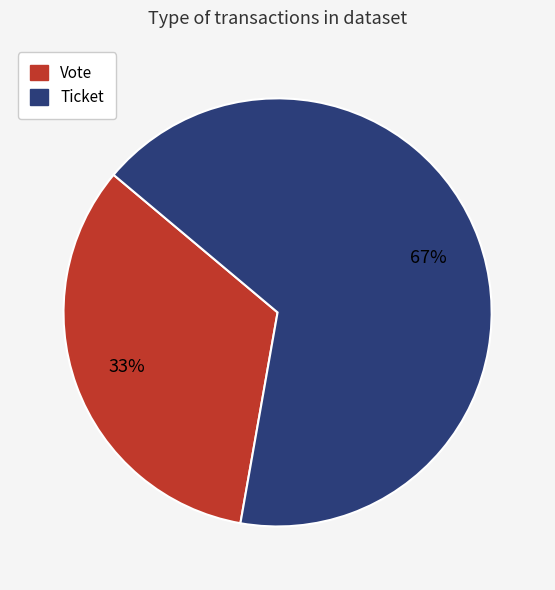

To the nearest percent, what percentage of the pie is Vote?

33%